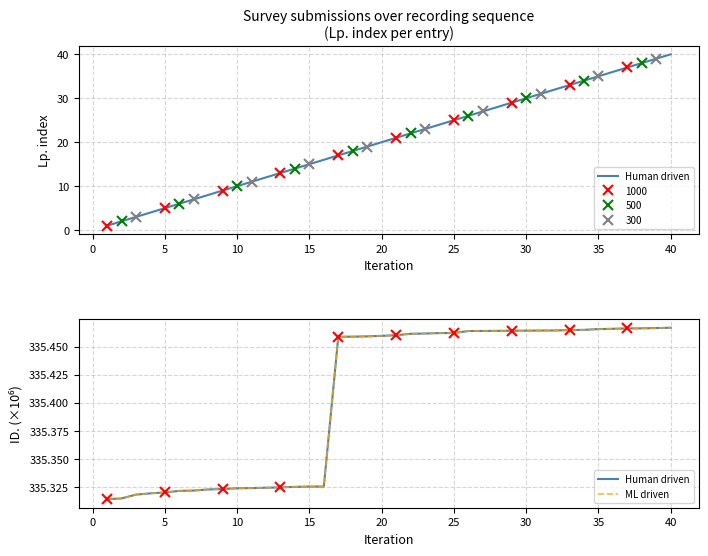

True or false: Human driven and ML driven intersect in this chart.

False